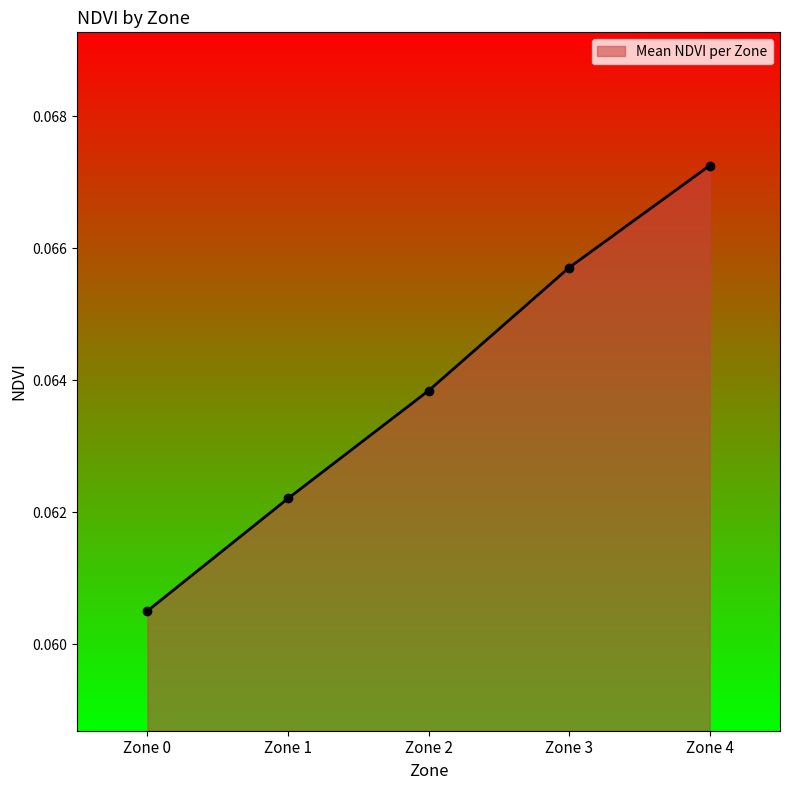

Which category has the highest value across all series?

Zone 4